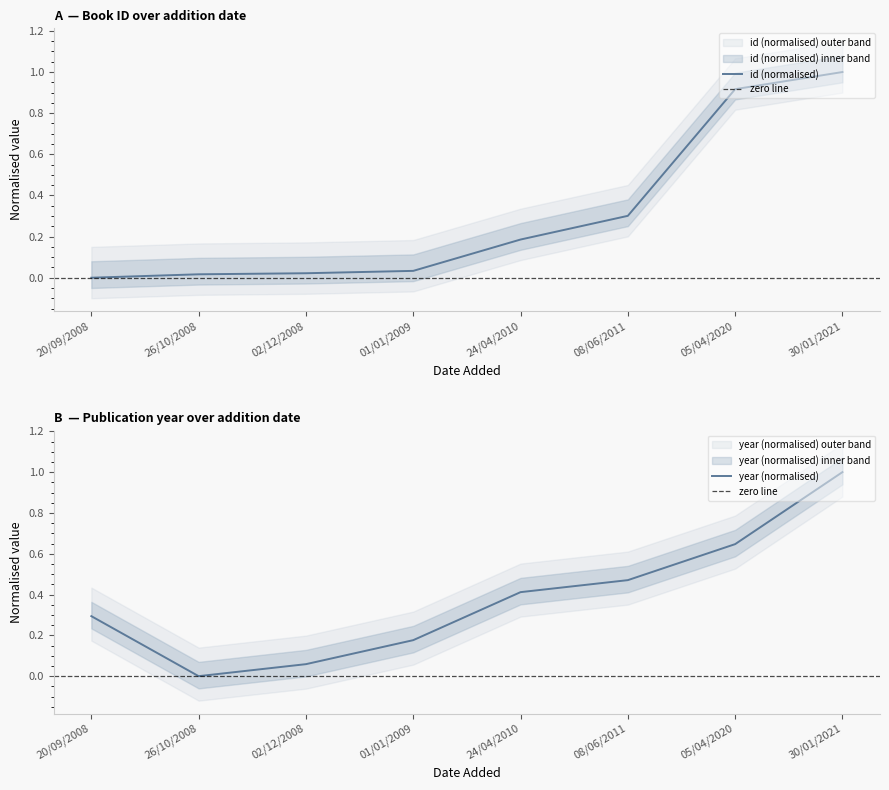

What is the spread (max minus min) of values at 01/01/2009?

0.1